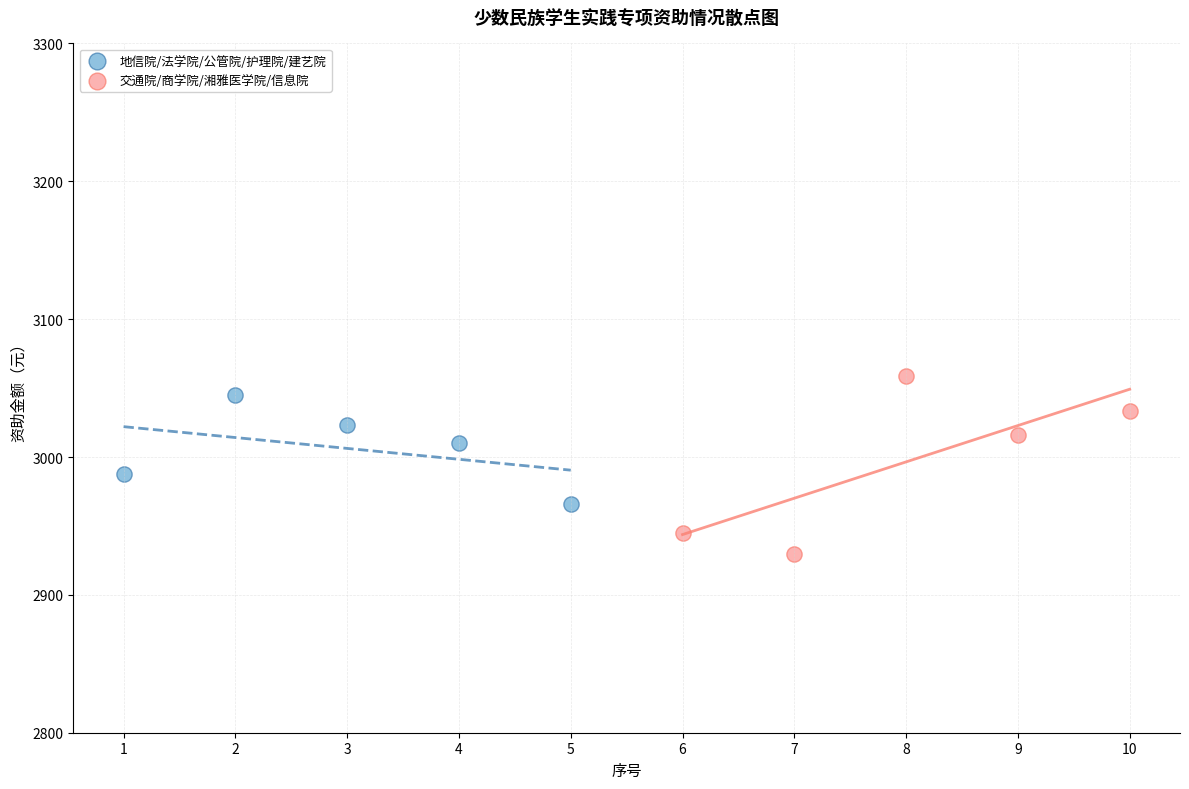

Which series contains the lowest Y value?

交通院/商学院/湘雅医学院/信息院